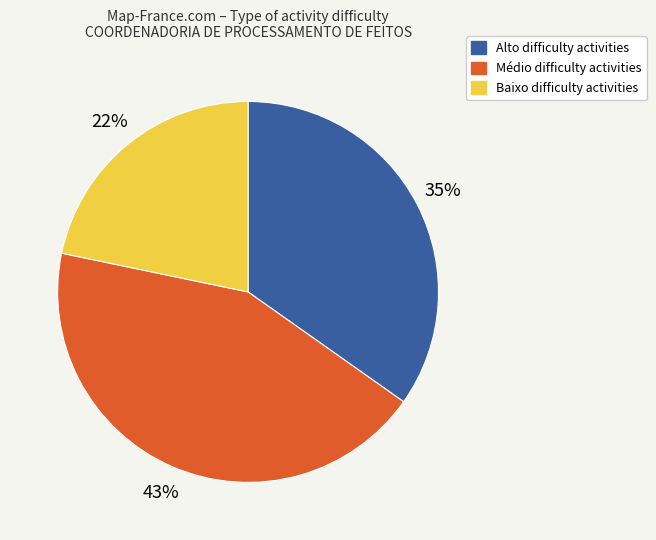

Does any single category account for the majority?

No